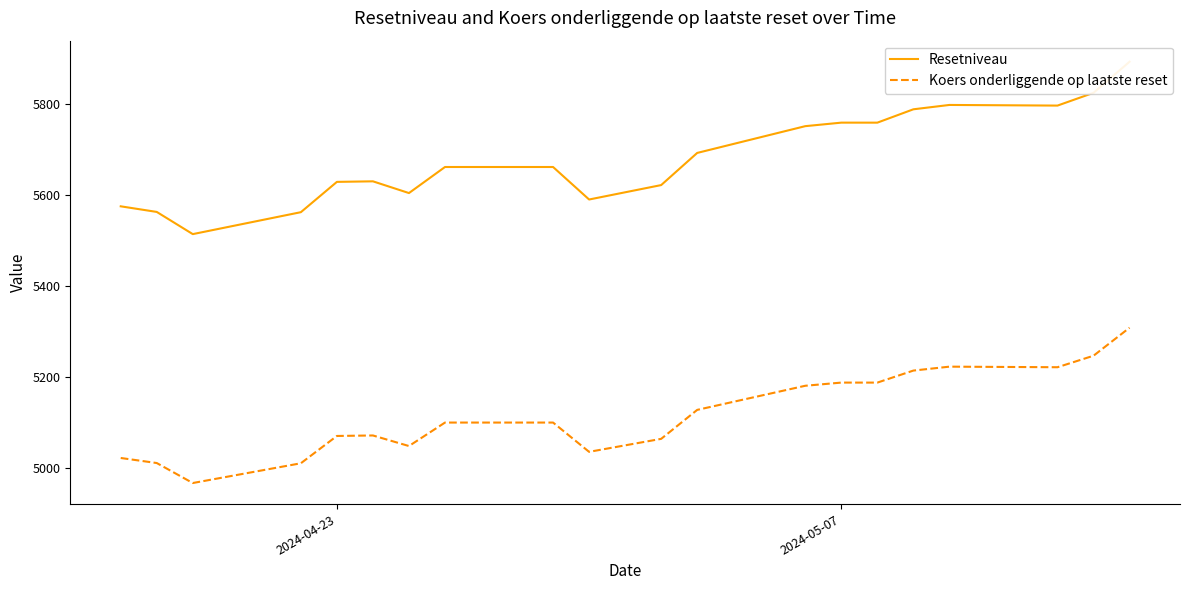

How many lines are shown in the chart?

2